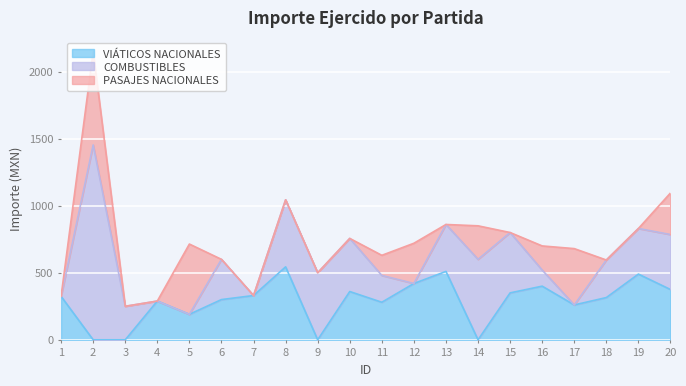

Count the number of data series in this chart.

3